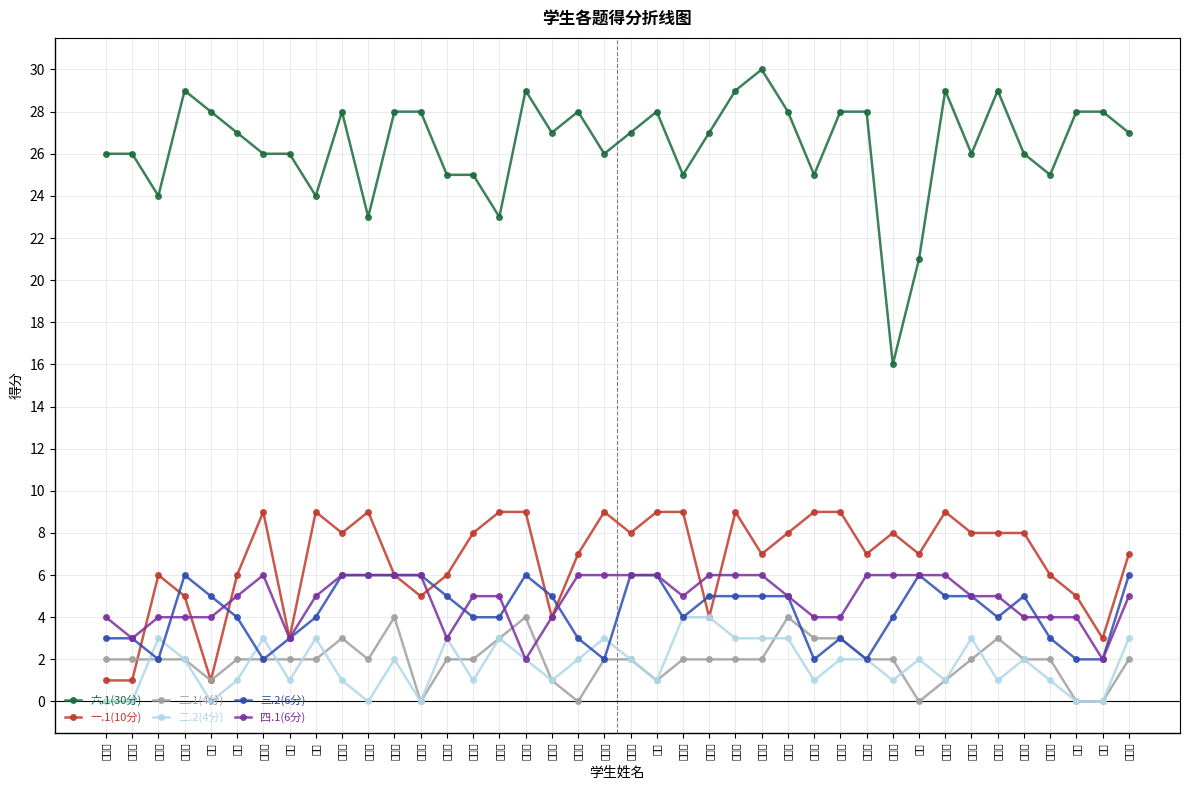

Rank the categories by 三.2(6分) value from lowest to highest.

张翰林, 刘博宇, 麻景雯, 赵家宇, 陈淑贞, 柏雪, 杨芹, 袁明蕾, 菅志勇, 张瑞, 孙小艺, 马嘉翊, 黄果果, 曹瑾, 梁颖, 雷梦佳, 张思甜, 吴佳淇, 王雅娴, 尹阳玲, 马骏, 姚子怡, 张家馨, 陈田怡, 魏钦宇, 赵凯琳, 朱晓迪, 梅展颜, 唐碧柳, 谭利益, 宋思达, 沈佳宁, 罗文静, 王璐瑶, 孙紫煜, 柴秀婷, 李宛睿, 李彤, 张静, 马晓娟